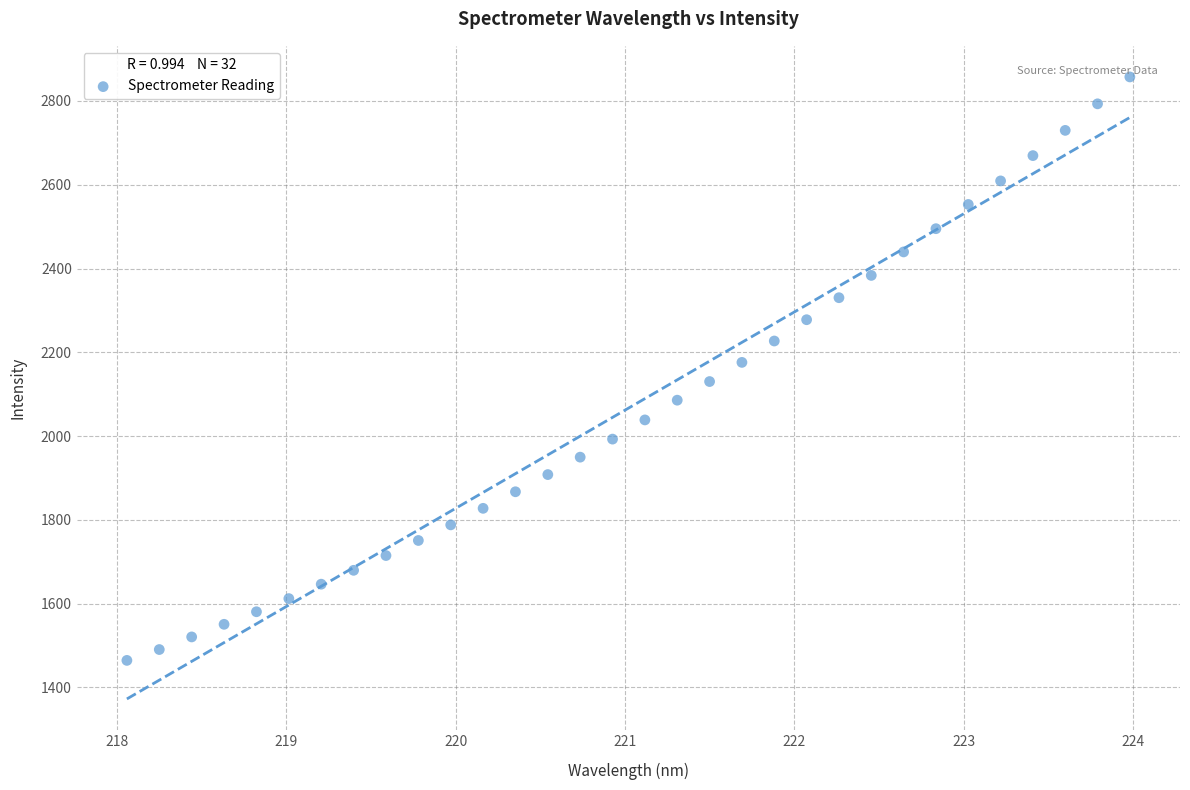

What is the range of X values (max minus min)?

5.9